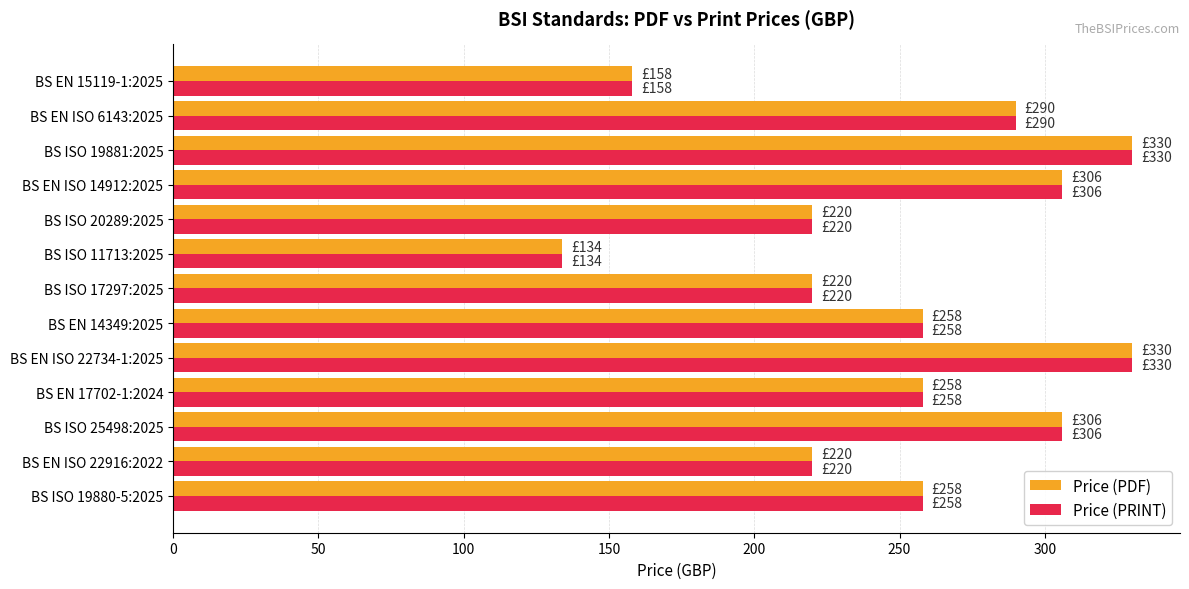

What is the difference between the Price (PDF) values at BS ISO 17297:2025 and BS ISO 11713:2025?

86